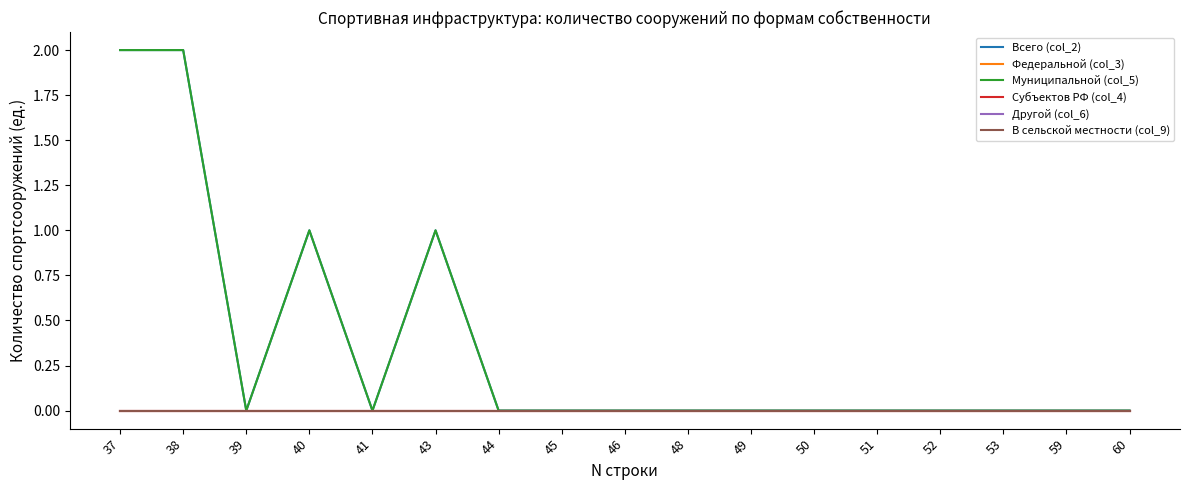

Is this an area chart (filled region under the line)?

No